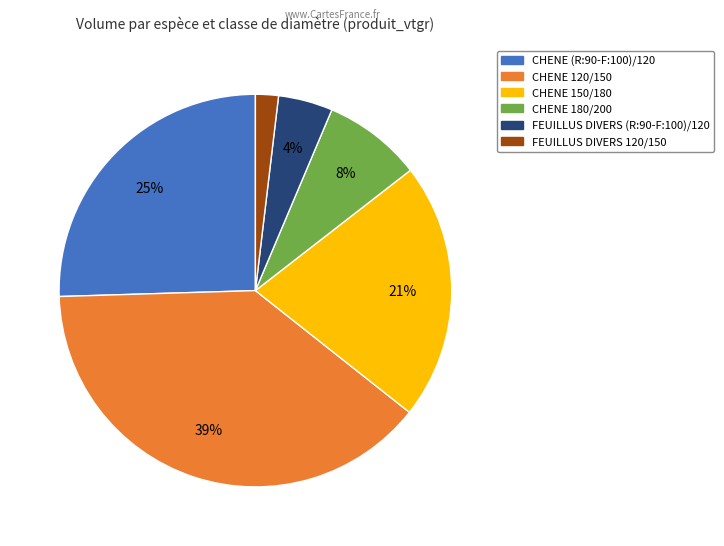

Do FEUILLUS DIVERS 120/150 and CHENE 180/200 together represent more than half of the pie?

No